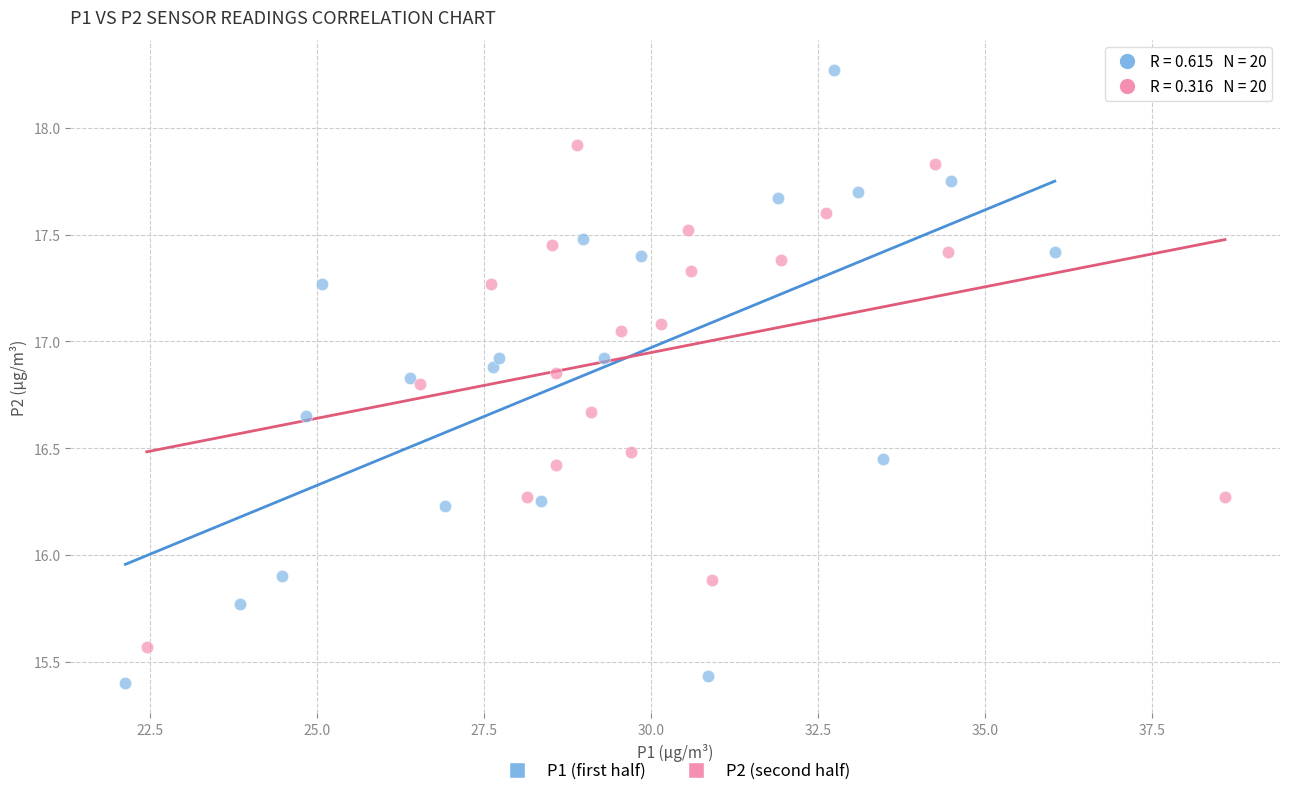

Which series has the largest Y range (max minus min)?

P1 (first half)